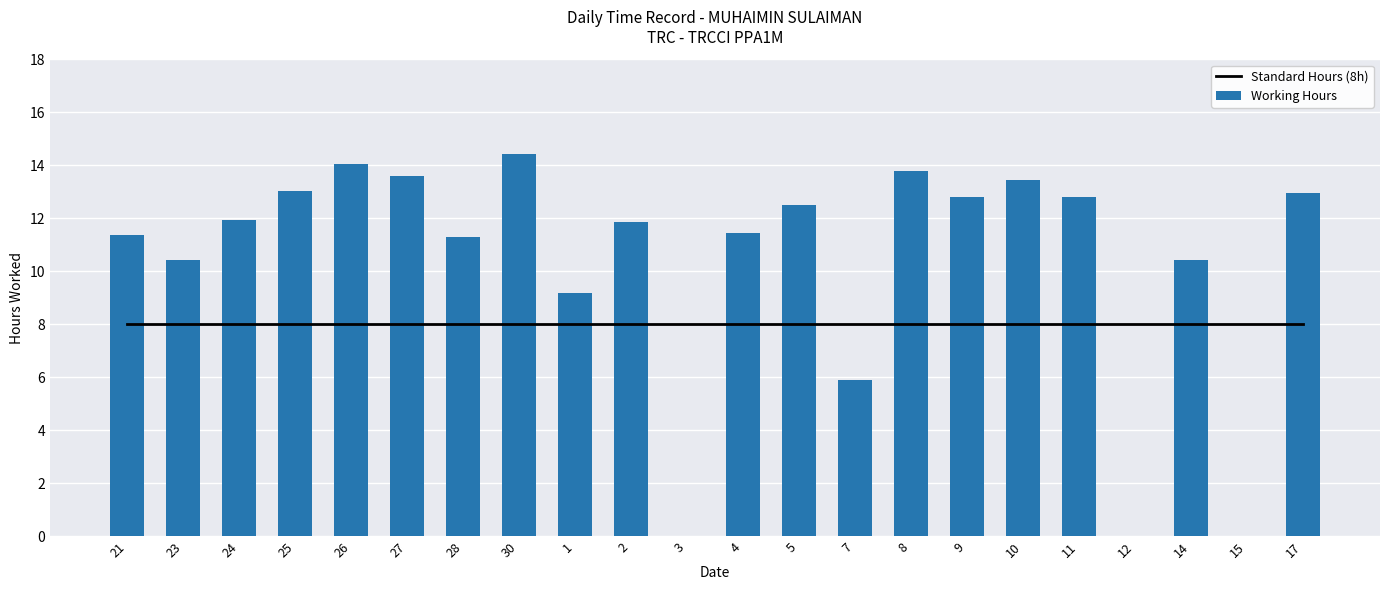

Which category has the highest value in the Standard Hours (8h) series?

21